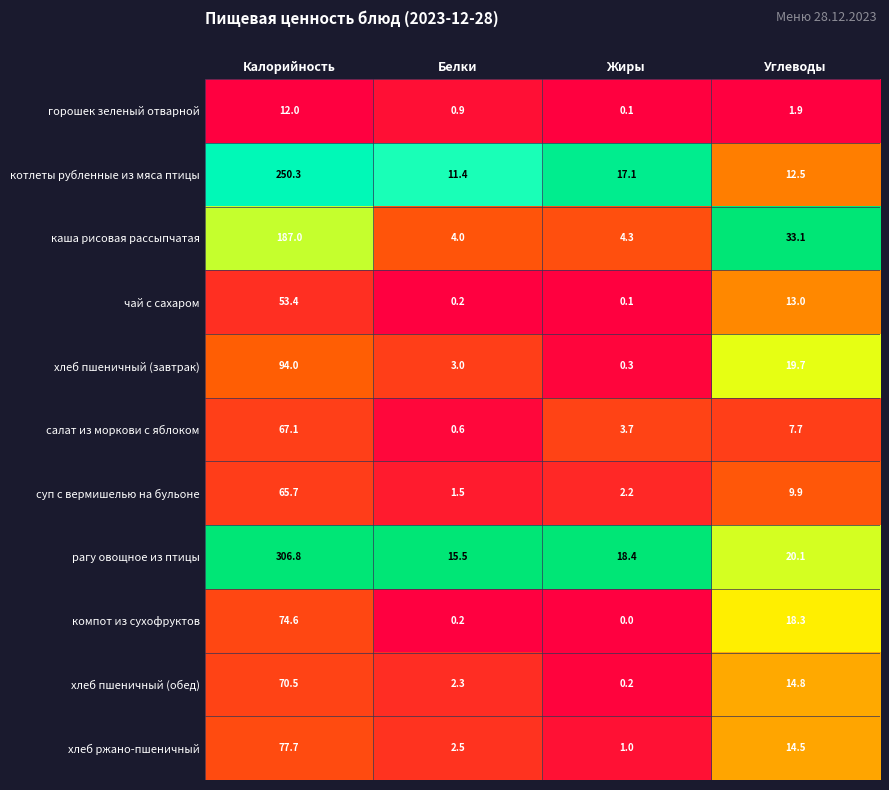

At which category is the sum across all series the highest?

Калорийность